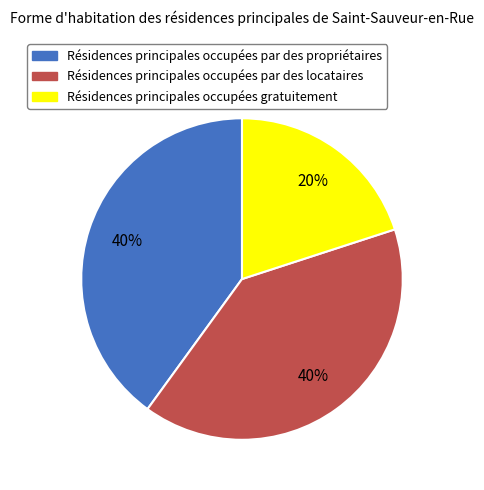

Combined, do Résidences principales occupées gratuitement and Résidences principales occupées par des propriétaires account for over 50%?

Yes